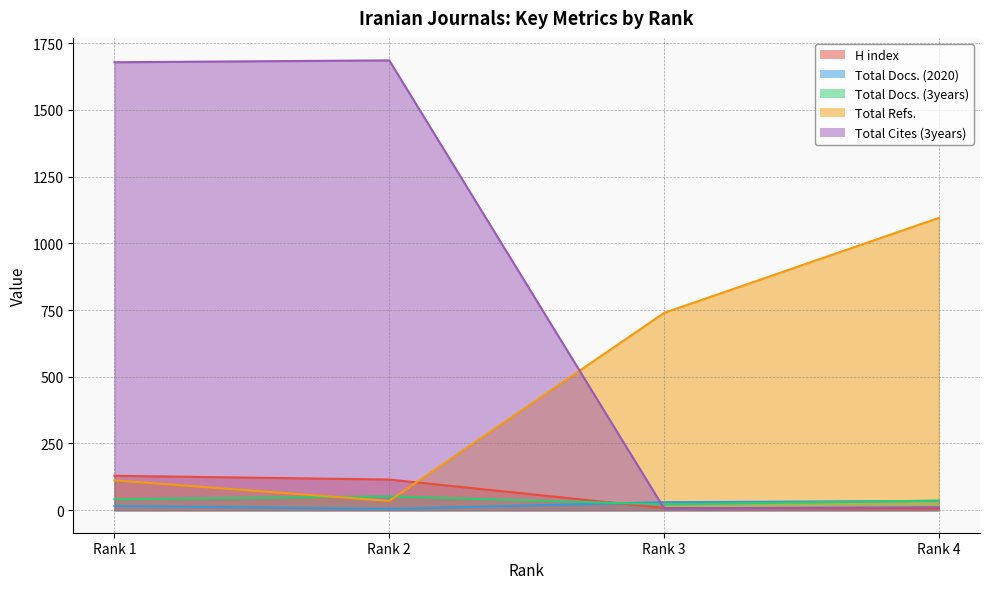

At which category is the sum across all series the highest?

Rank 1